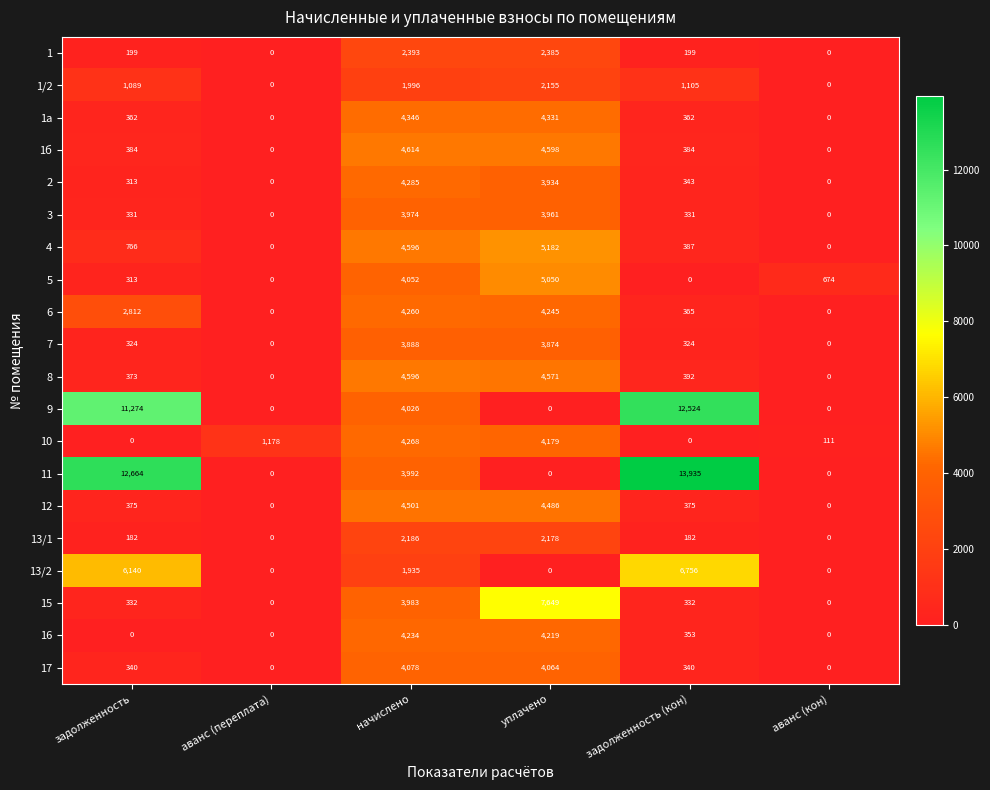

Between аванс (переплата) and задолженность (кон), which series saw the biggest shift?

11